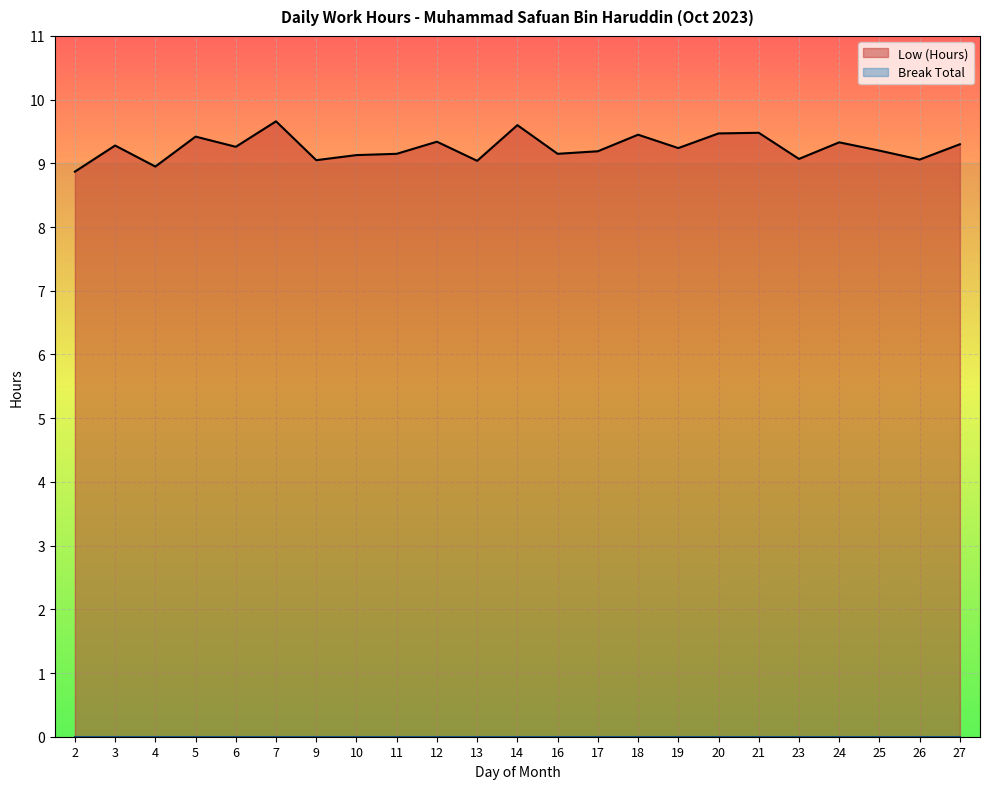

What is the difference between the second highest and minimum values?

0.7